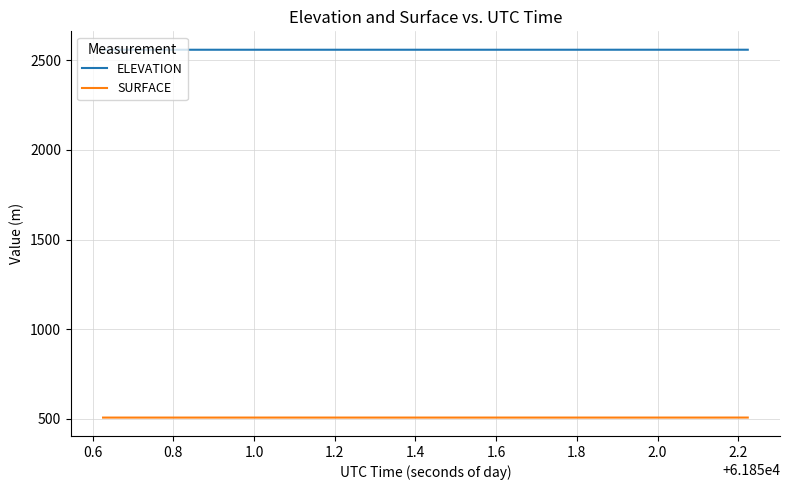

What is the minimum value for ELEVATION?

2558.3